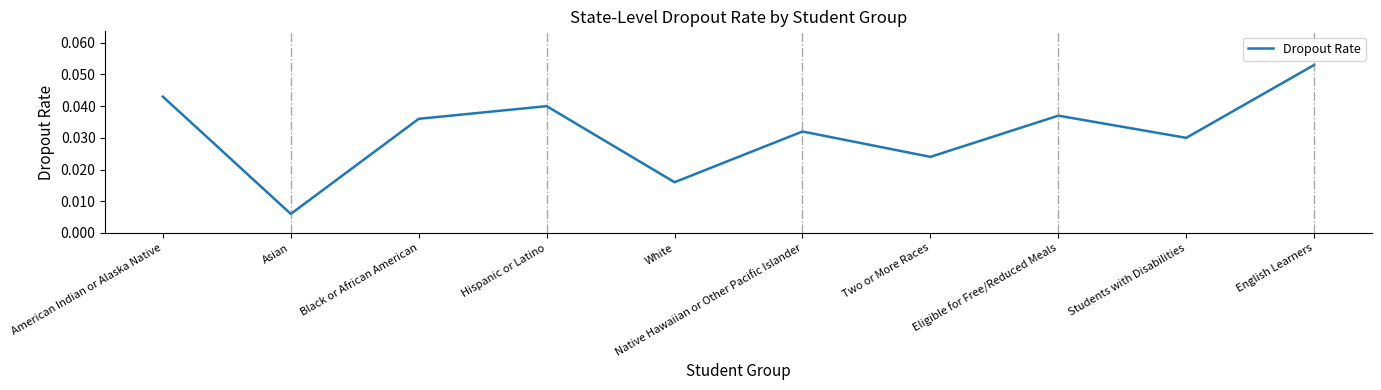

What position from the left is American Indian or Alaska Native?

1